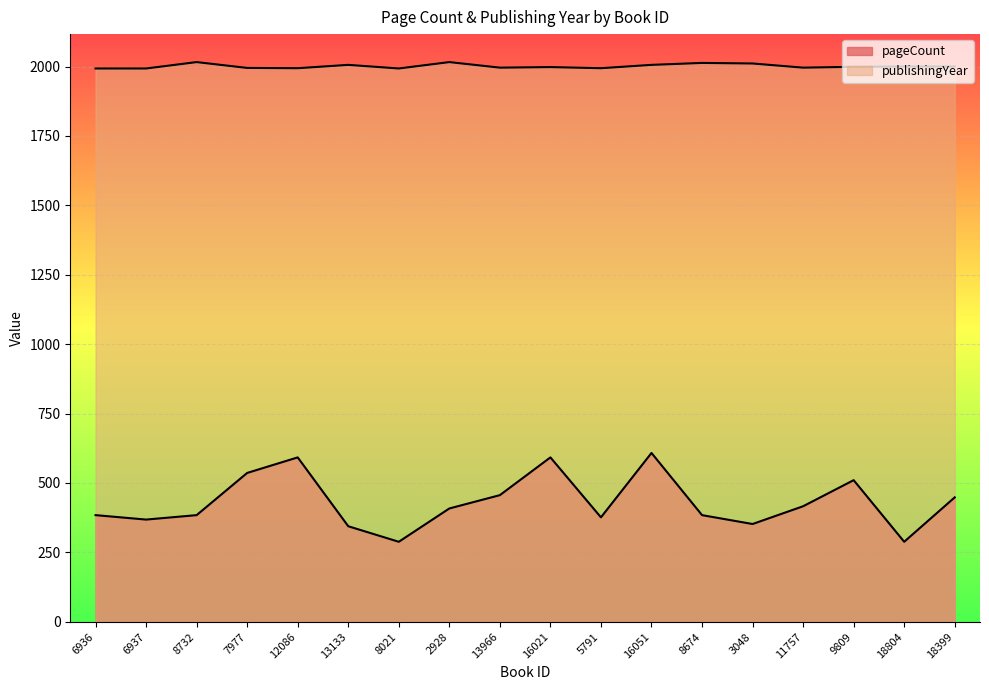

What is the value of the pageCount point at the 5th from the left?

592